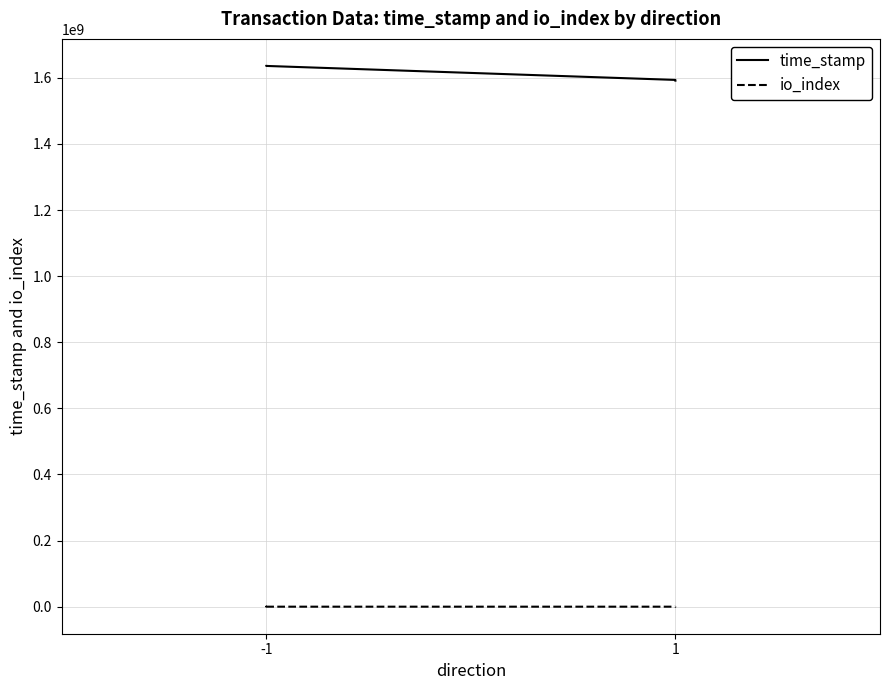

What are all the series names shown in the legend?

time_stamp, io_index